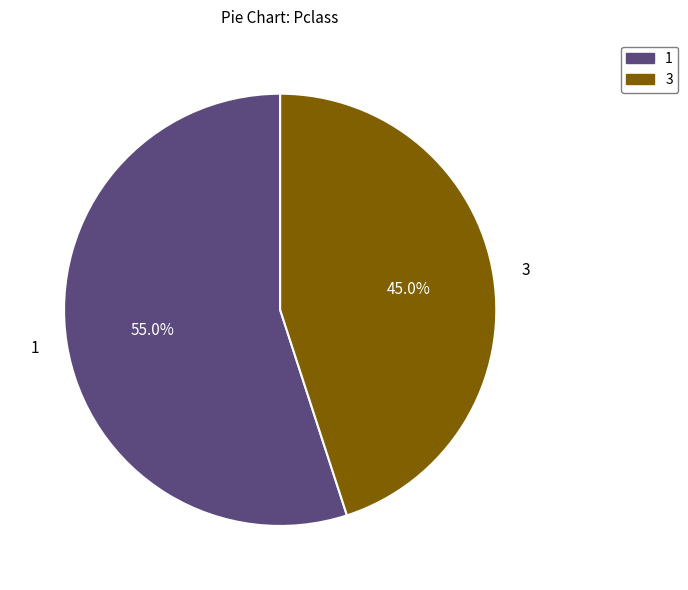

Is there a majority slice in this chart?

Yes